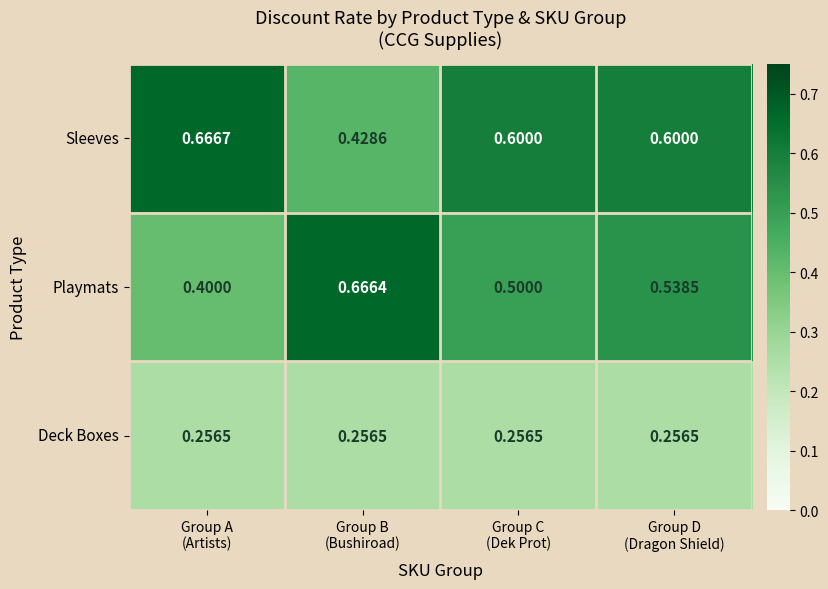

Which series has the widest spread of values?

Playmats